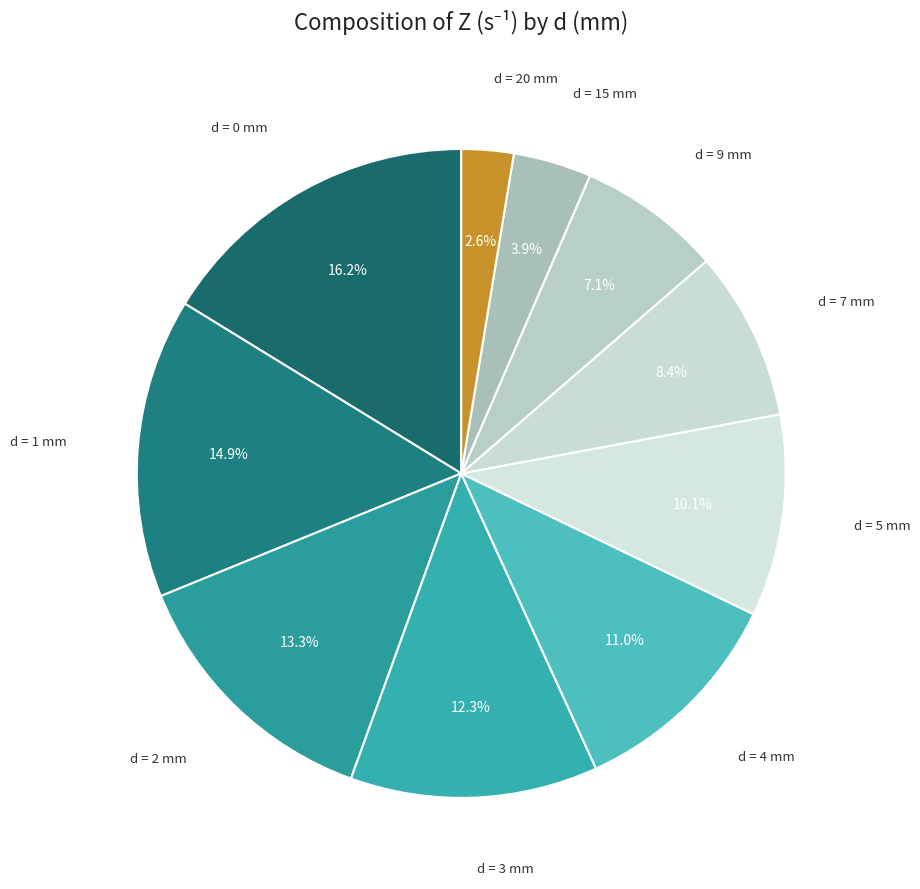

How many slices are in this pie chart?

10